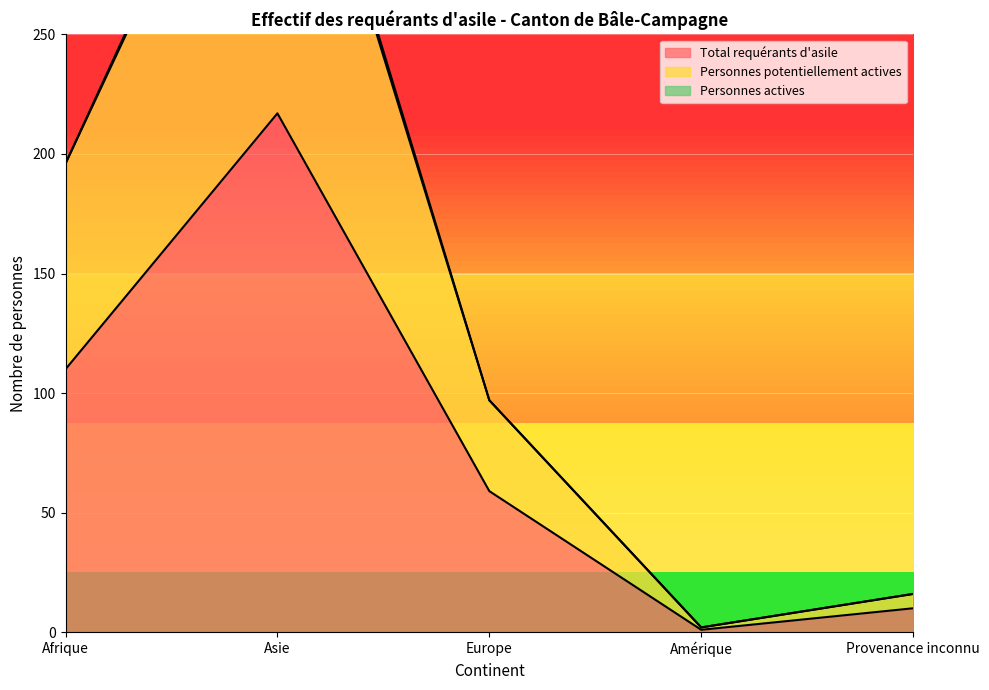

At which label does Personnes potentiellement actives reach its peak?

Asie